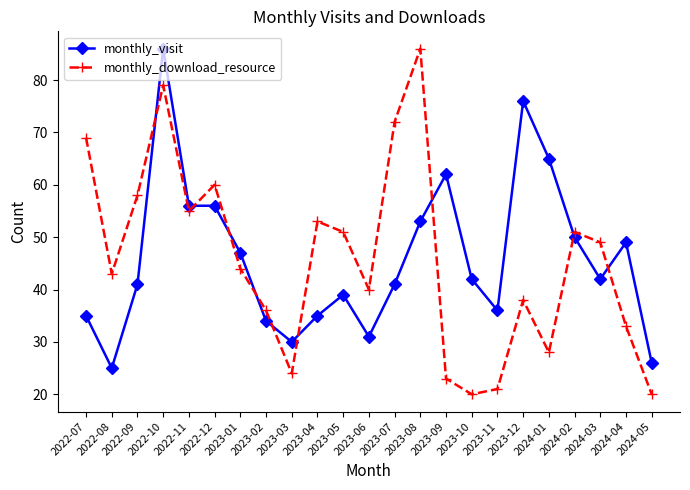

What position from the right is 2022-08?

22